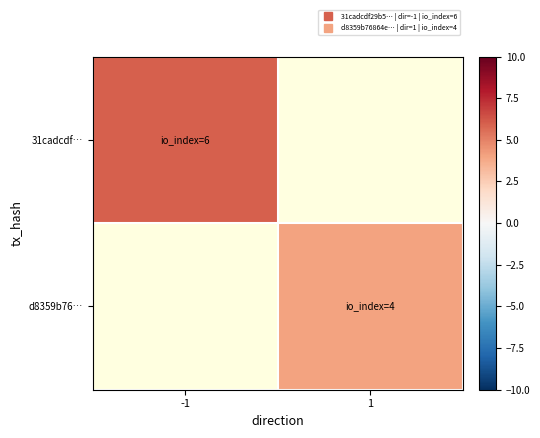

At which label is 31cadcdf… closest to 6?

-1